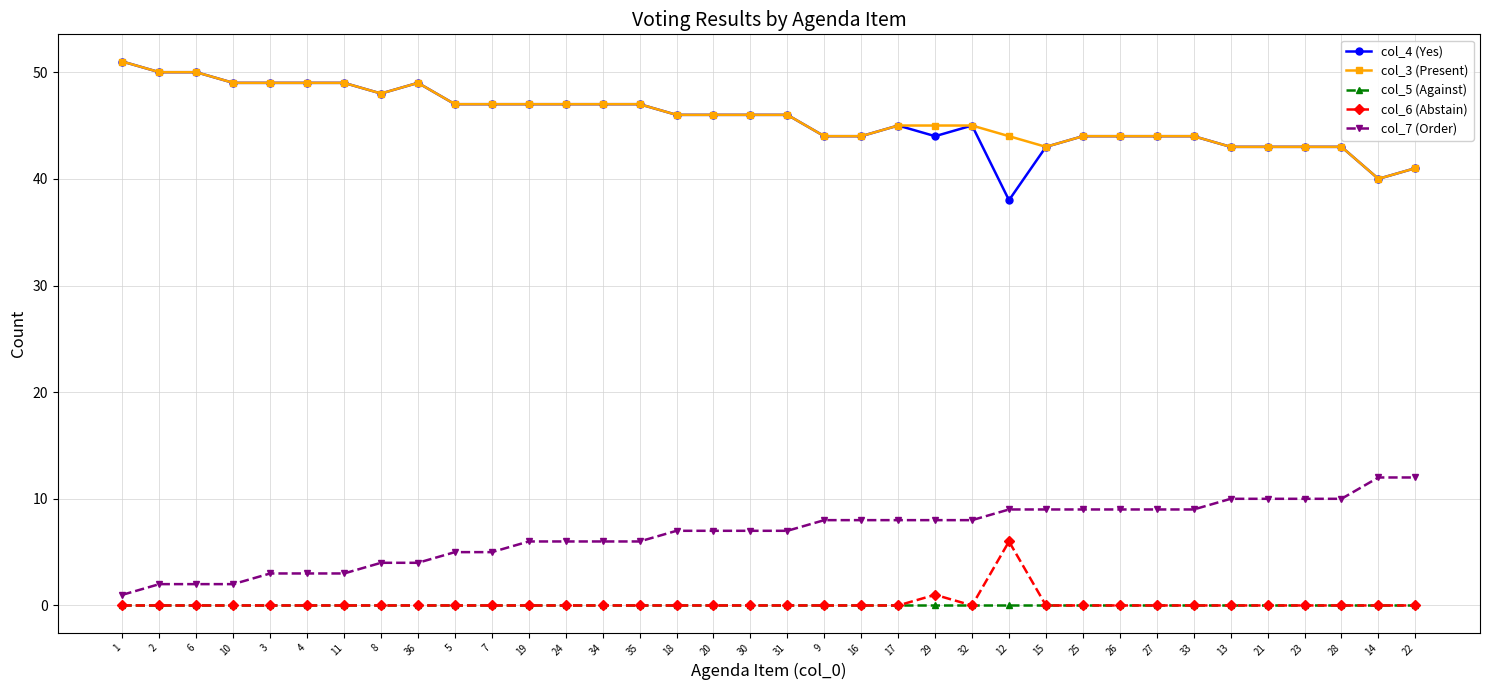

True or false: col_4 (Yes) has a value of 13 at 21.

False